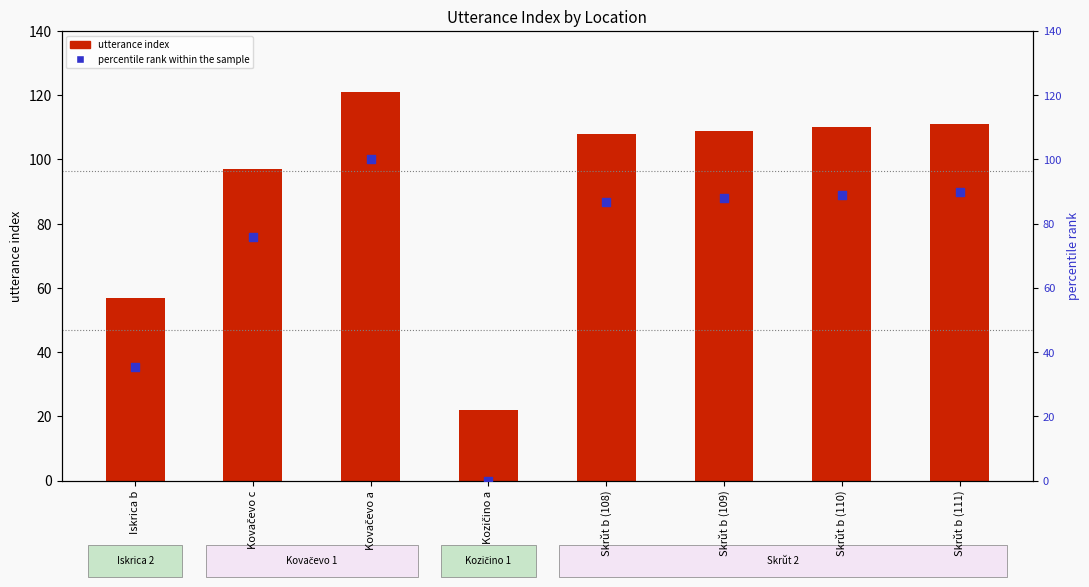

Which series has the largest Y range (max minus min)?

percentile rank within the sample